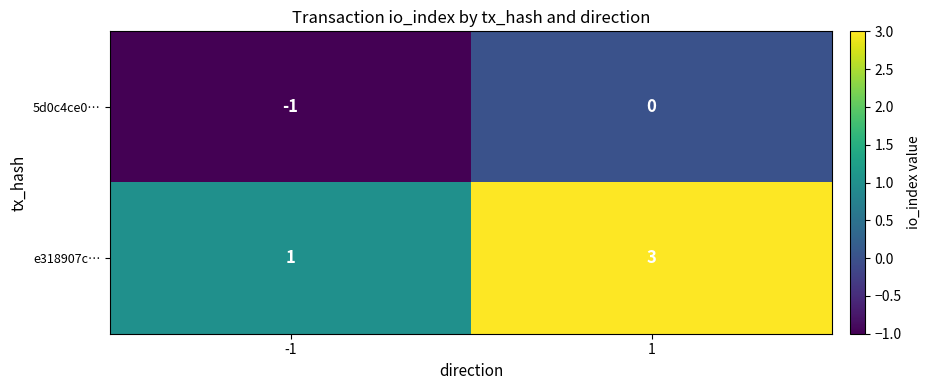

What is the greatest value displayed?

3